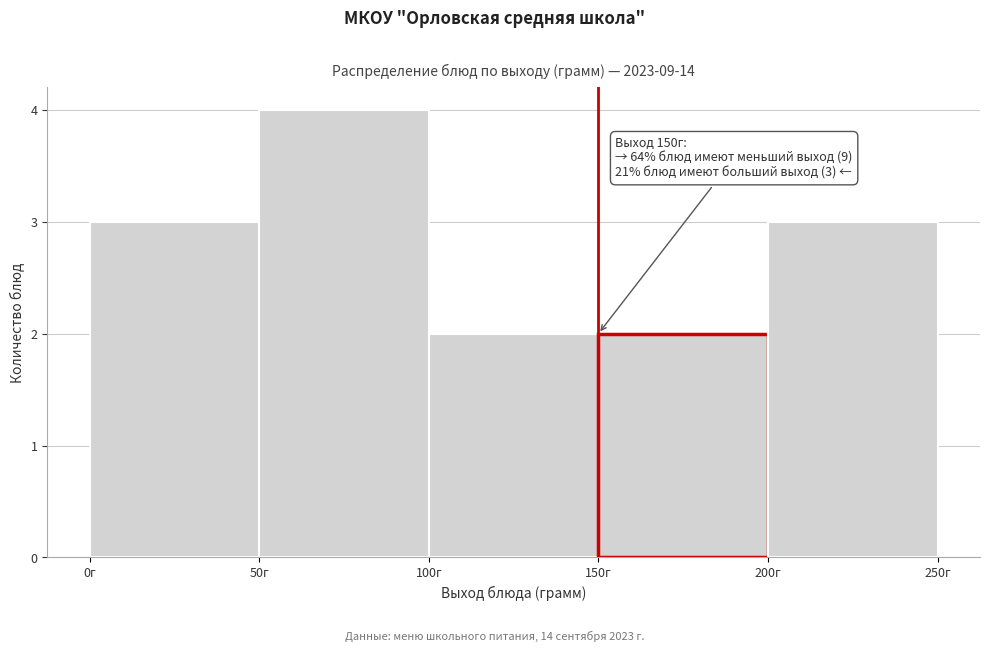

Which range on the x-axis has the tallest bar?

50 to 100